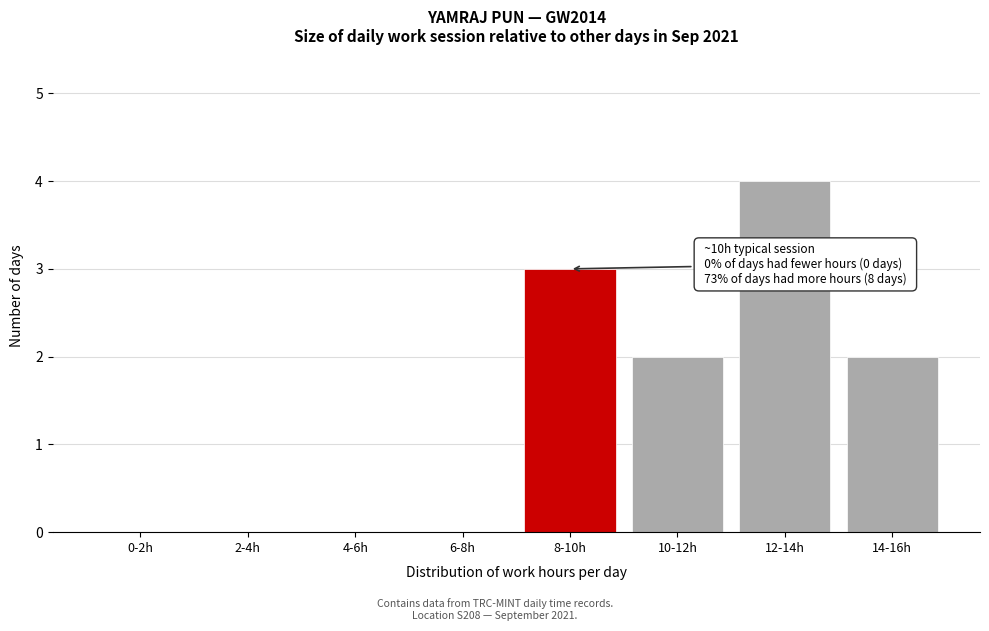

Reading left to right, what are all the values shown in this chart?

0-2h=0	2-4h=0	4-6h=0	6-8h=0	8-10h=3	10-12h=2	12-14h=4	14-16h=2